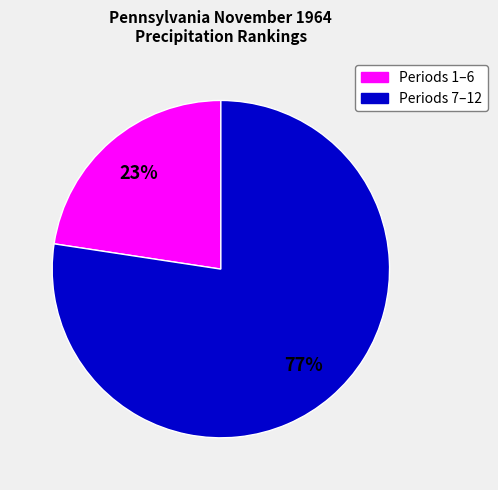

To the nearest percent, what is the average slice percentage?

50%